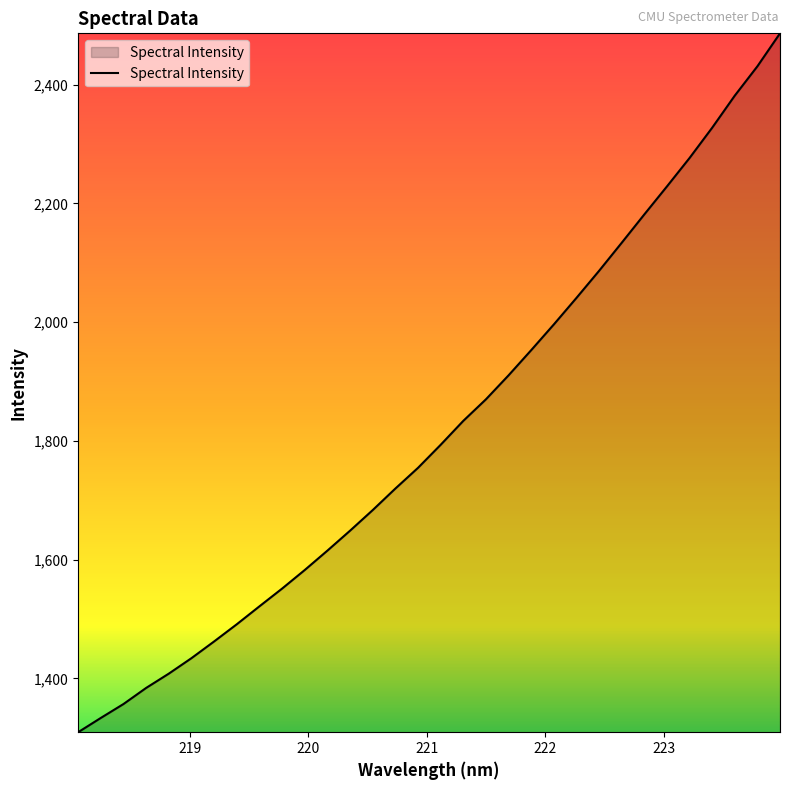

What is the greatest value displayed?

2486.5